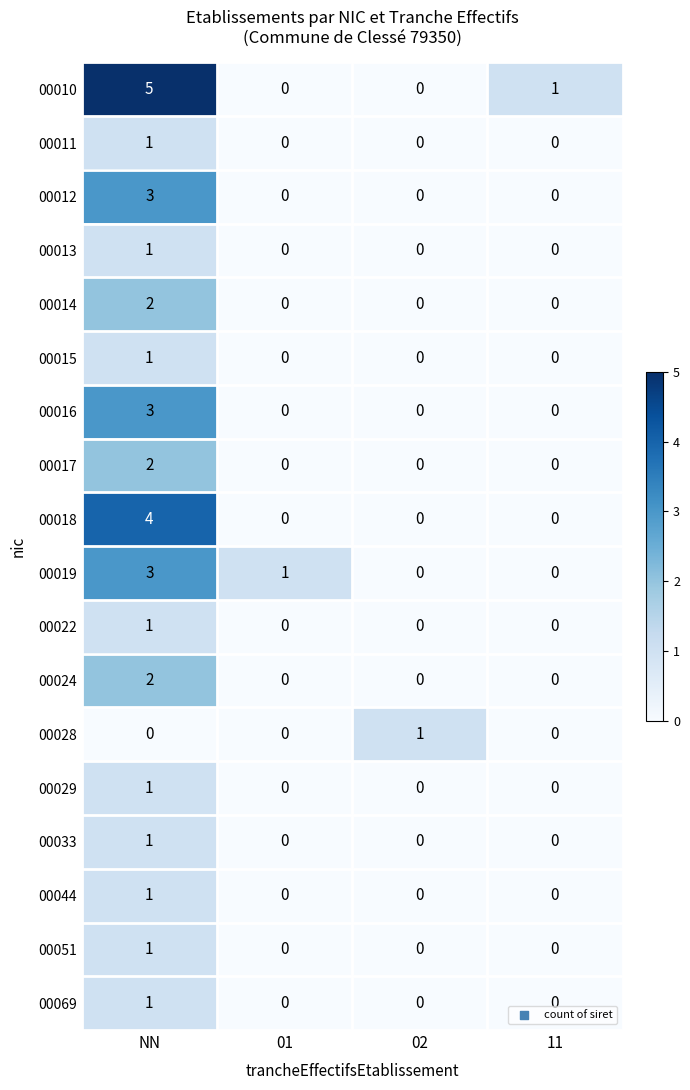

The 00069 series shows 0 at 01. True or false?

True